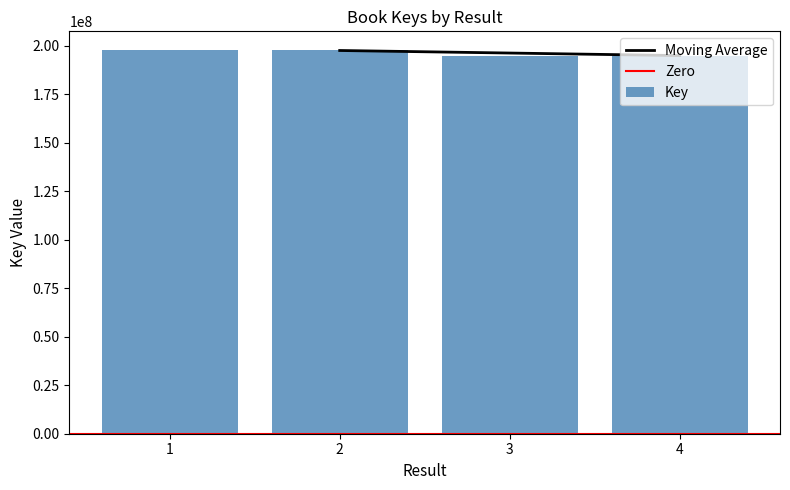

What is the change in value from 2 to 4?

-2626660